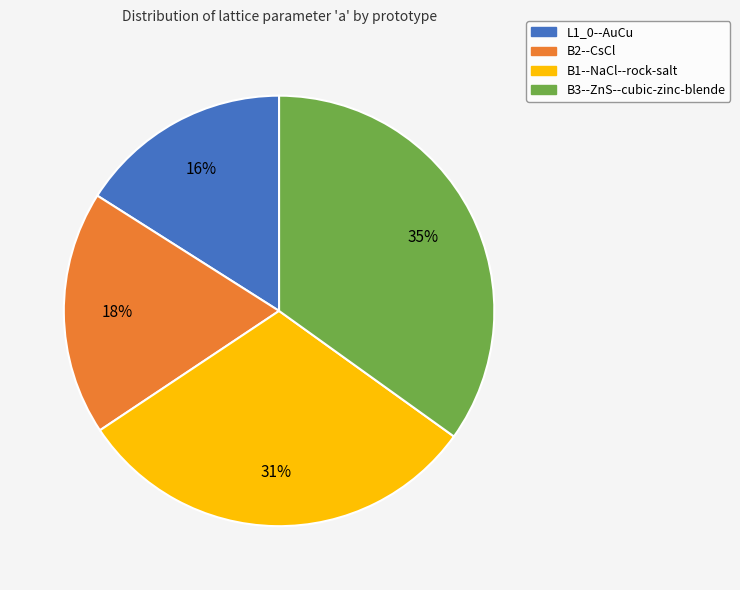

Is there a majority slice in this chart?

No